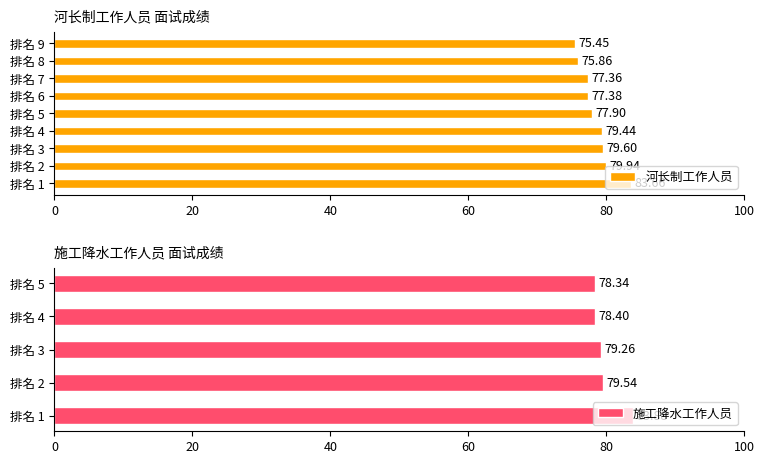

How many values exceed 77?

7